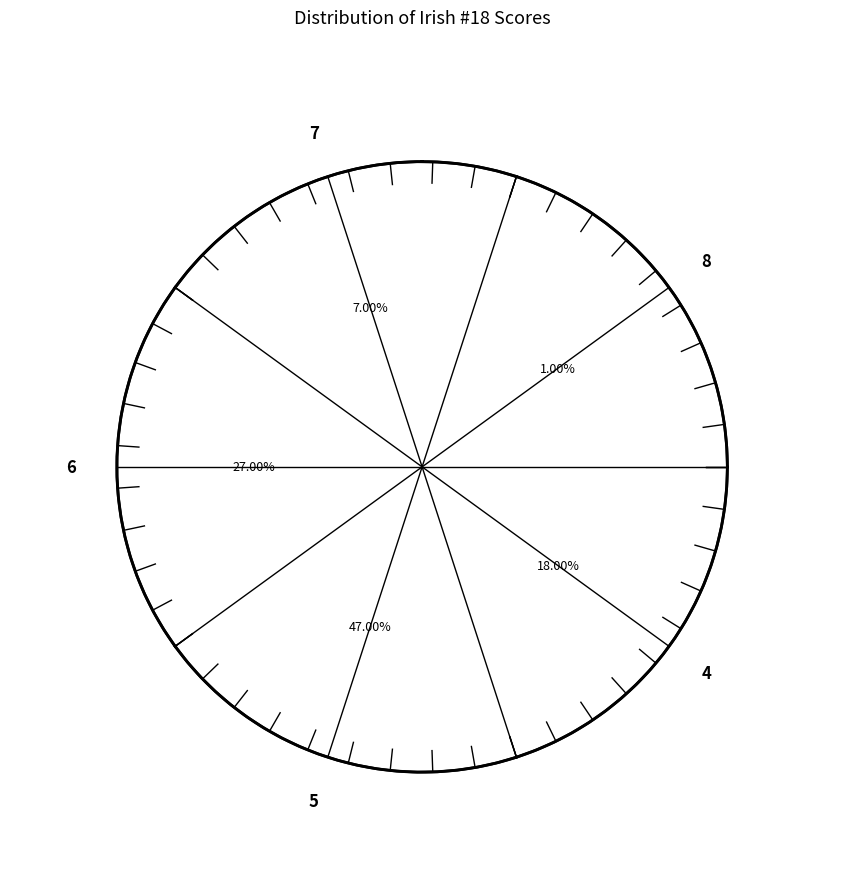

What percentage do 7 and 4 together represent?

25.0%